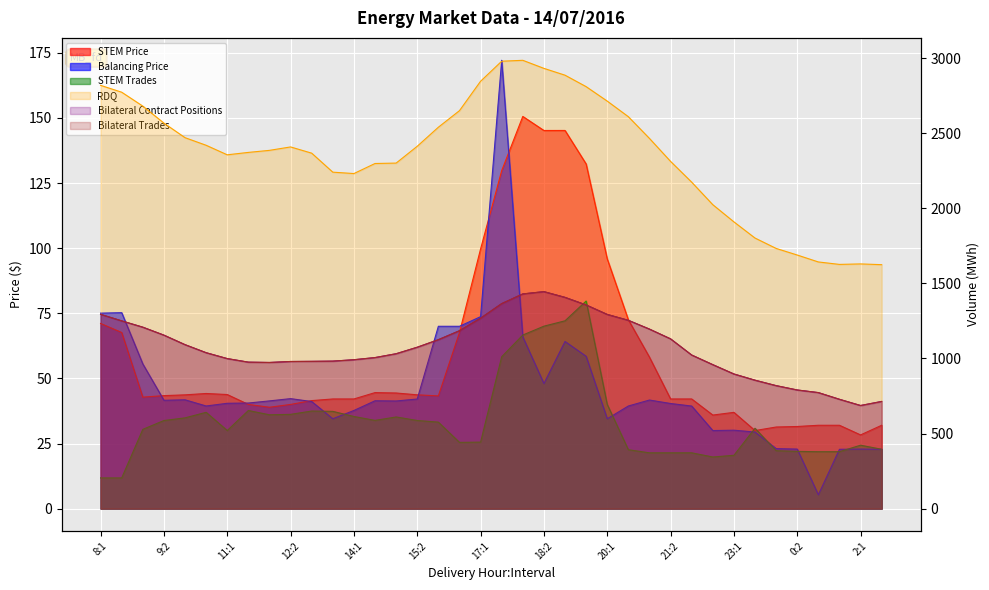

At which label does Bilateral Trades reach its minimum?

2:1